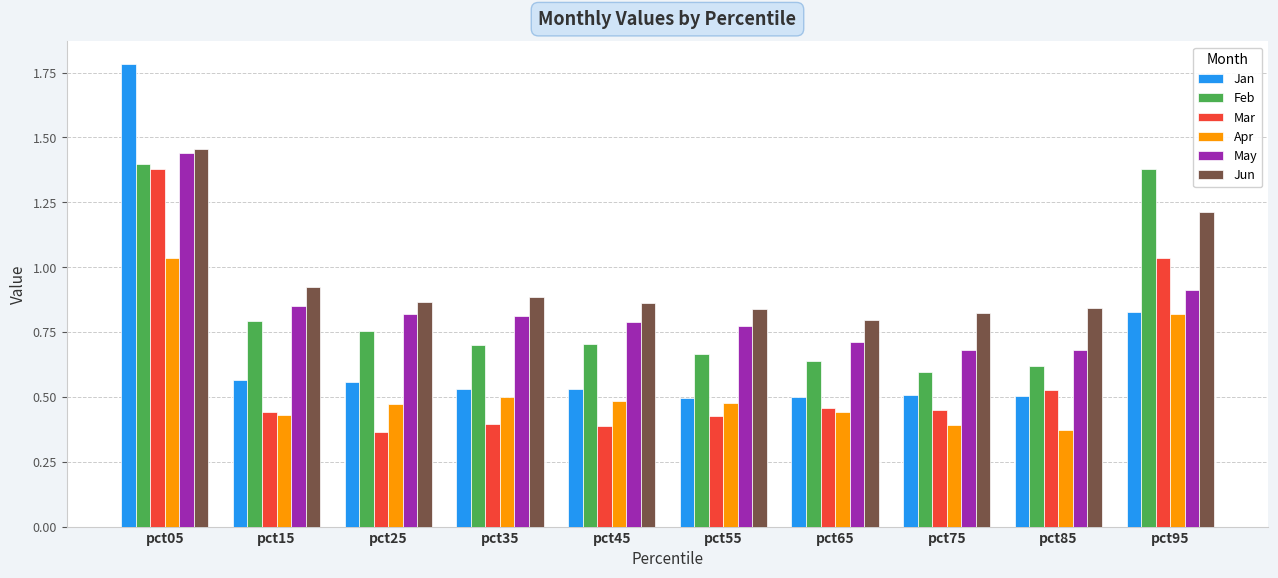

What is the difference between the Mar values at pct45 and pct65?

0.1